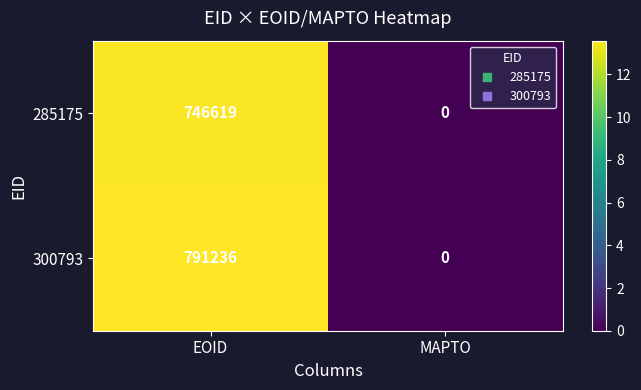

List the series in order of their overall mean, highest first.

300793, 285175